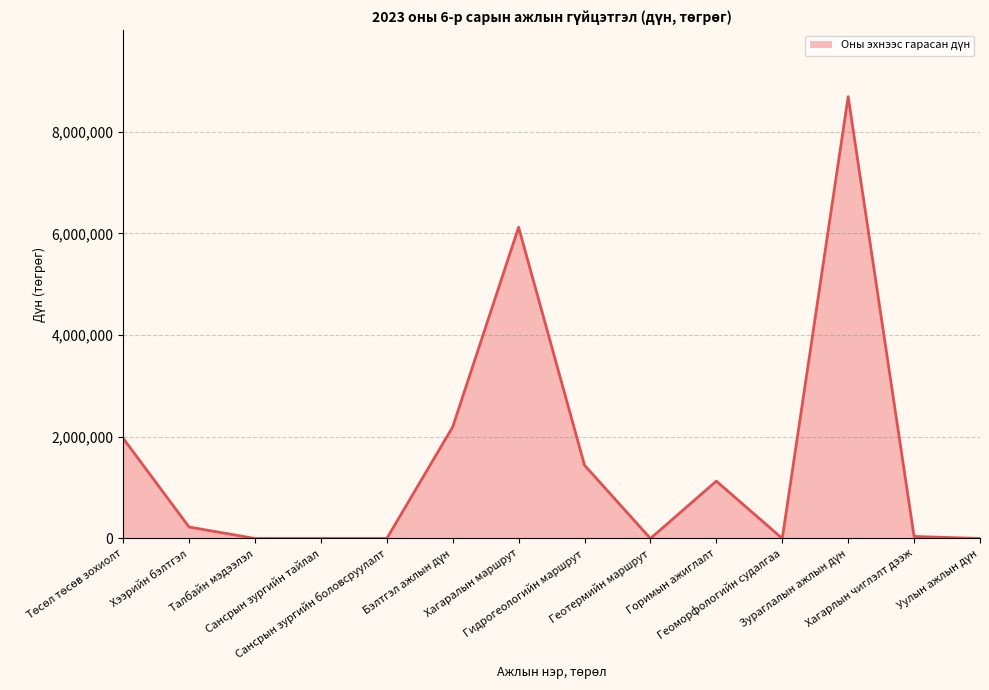

What is the difference between the maximum and minimum values?

8688000